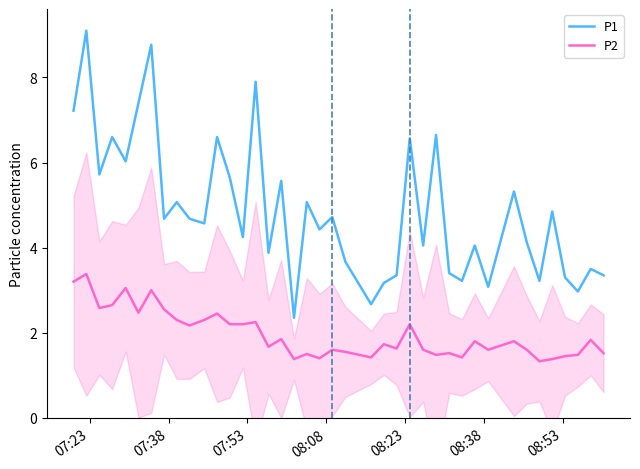

What is the maximum value for P1?

9.1